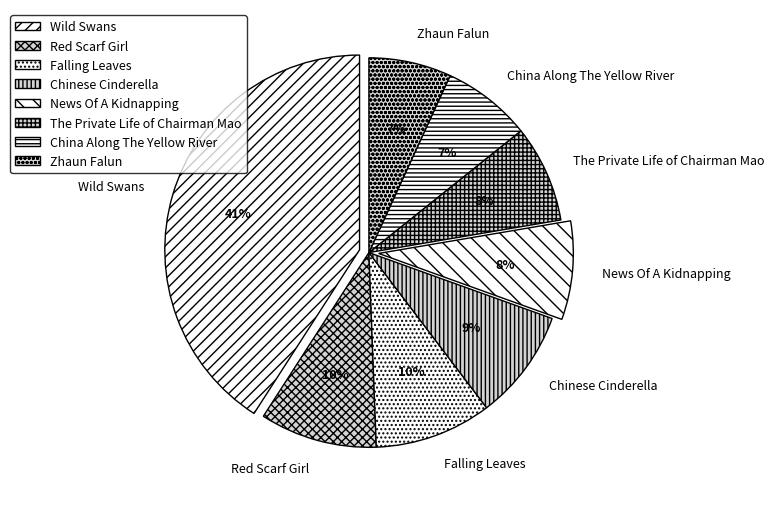

Between Chinese Cinderella and Zhaun Falun, which is larger?

Chinese Cinderella